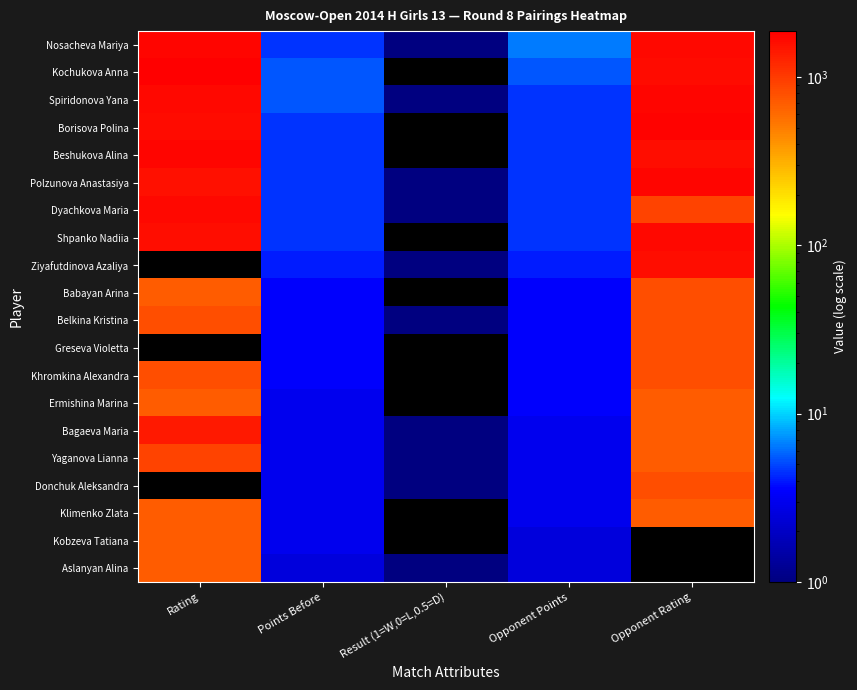

How many distinct data groups are displayed?

20